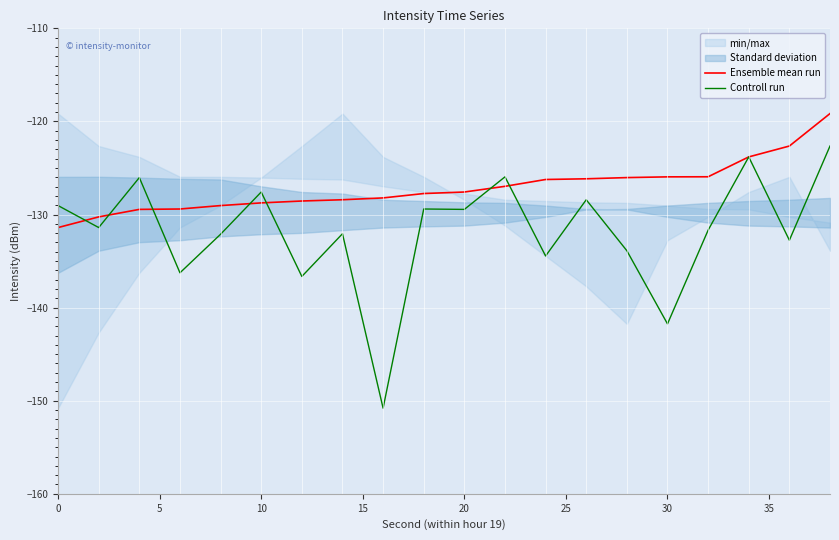

Is it true that Ensemble mean run equals -126.0 at 30?

True